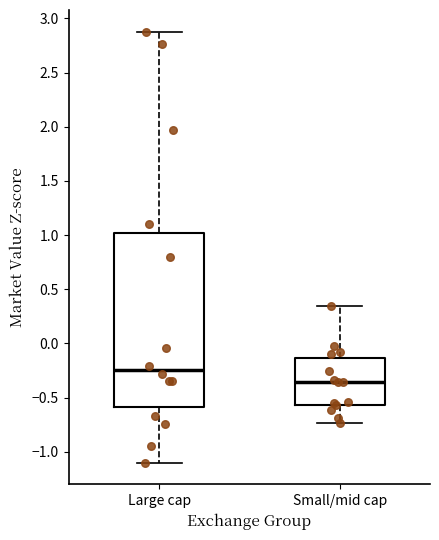

Reading left to right, read every box against the y-axis: the position of its median line, the range the box covers, and the ends of its whiskers. The values are not printed on the chart, so give them approximately, as read against the axis.

Large cap: median -0.25, box -0.60 to 1.00, whiskers -1.10 to 2.90
Small/mid cap: median -0.35, box -0.55 to -0.15, whiskers -0.75 to 0.35